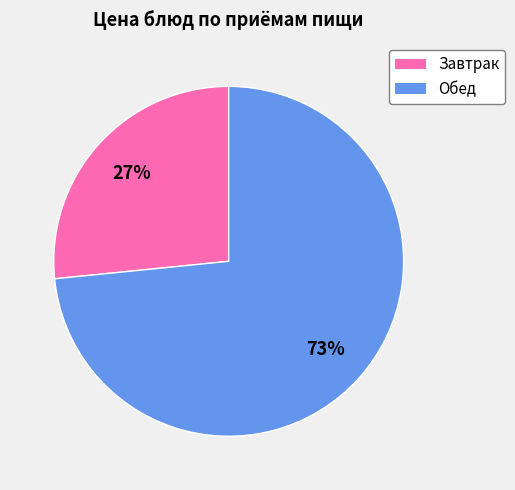

What is the smallest slice in the pie chart?

Завтрак